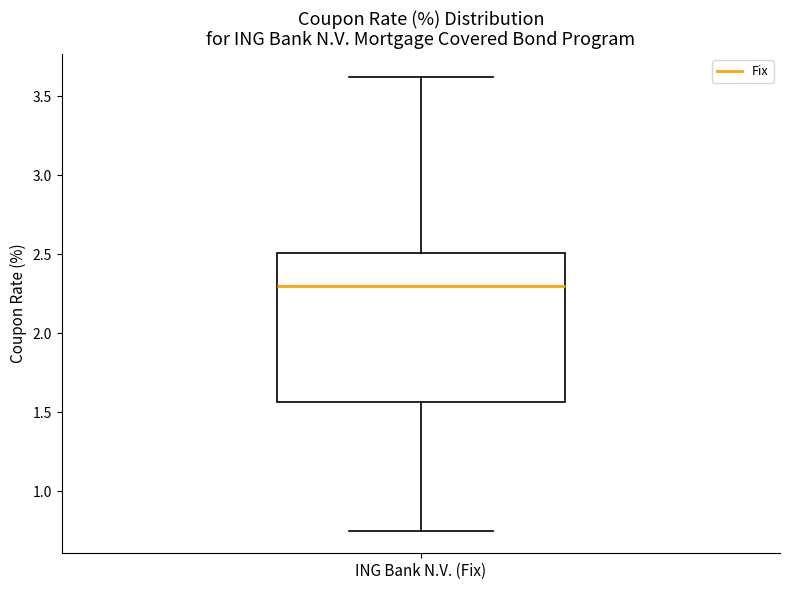

Where does the upper whisker of the box for ING Bank N.V. (Fix) end on the y-axis? The values are not printed on the chart, so give them approximately, as read against the axis.

3.65